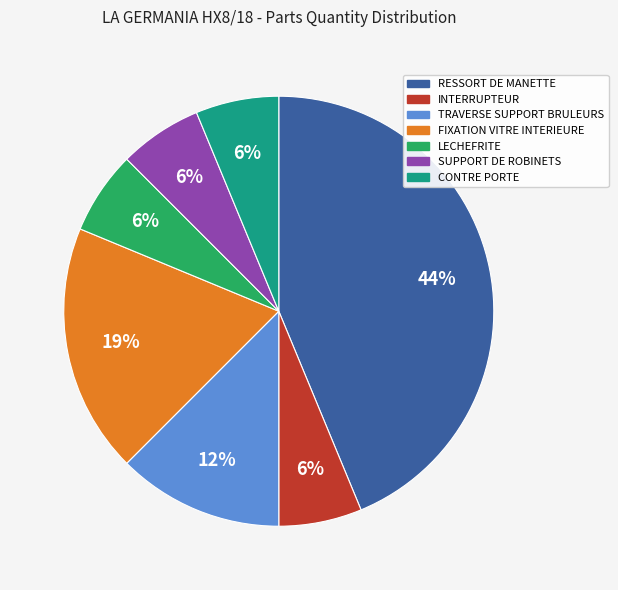

What percentage is the FIXATION VITRE INTERIEURE slice, to the nearest percent?

19%